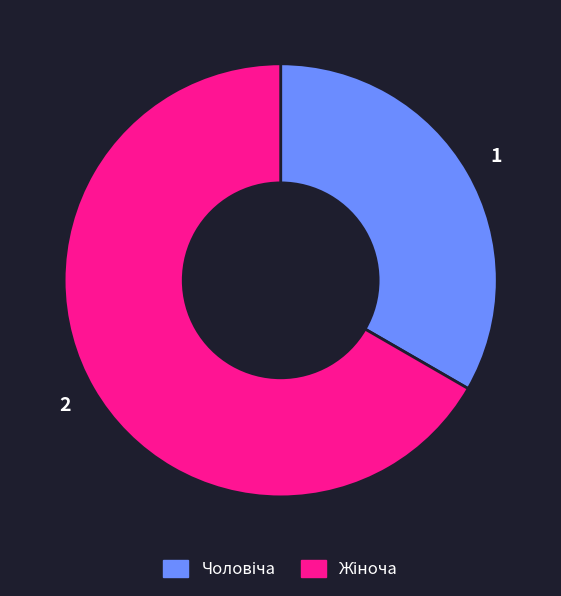

How many segments does this pie chart have?

2